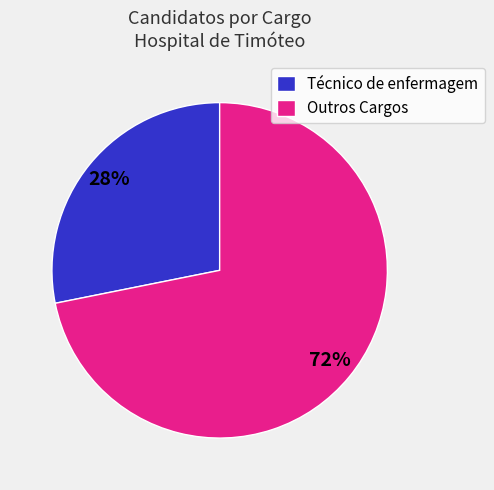

To the nearest percent, what percentage of the pie is Técnico de enfermagem?

28%